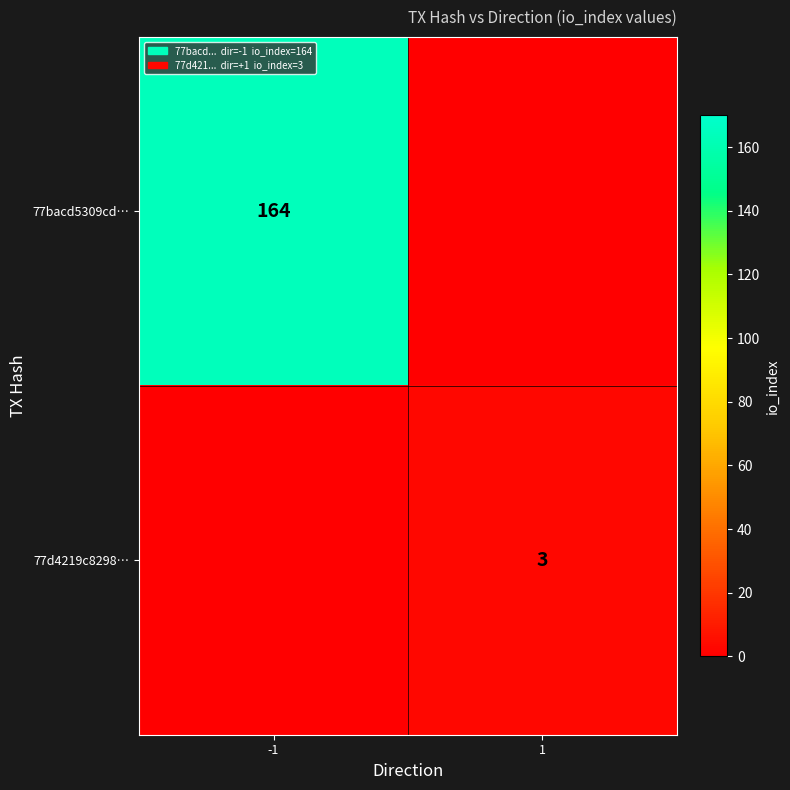

Is the value of 77bacd5309cd… at -1 greater than the value of 77d4219c8298… at 1?

Yes